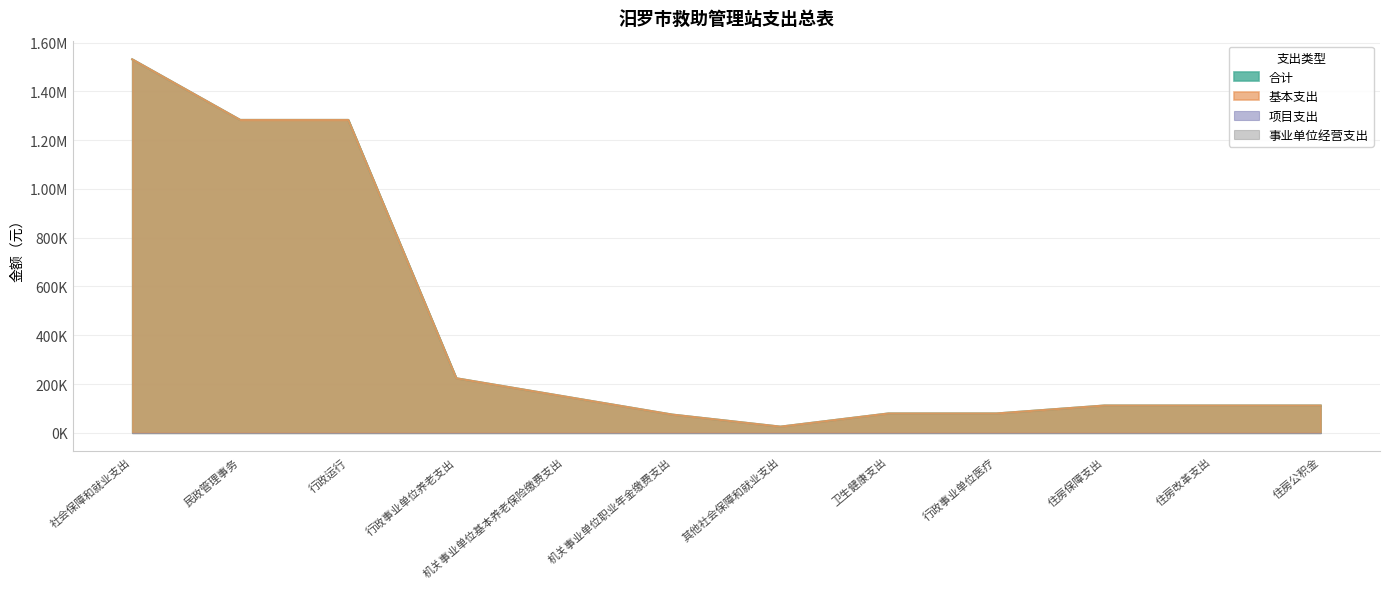

Which series has the largest range (max minus min)?

合计